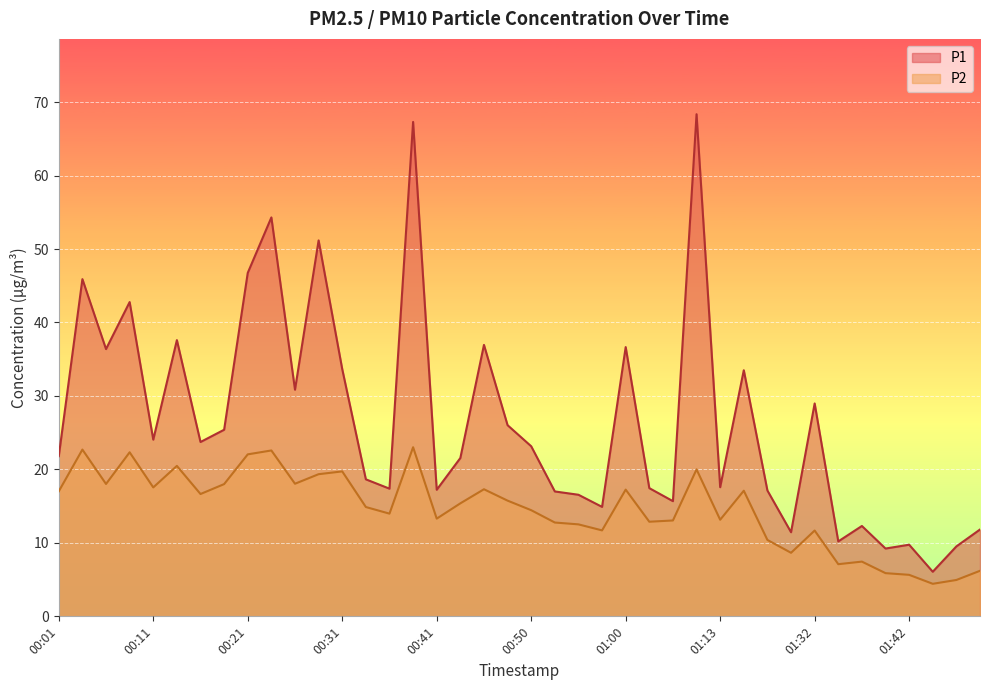

In P2, how many points are lower than both neighbors (excluding endpoints)?

12